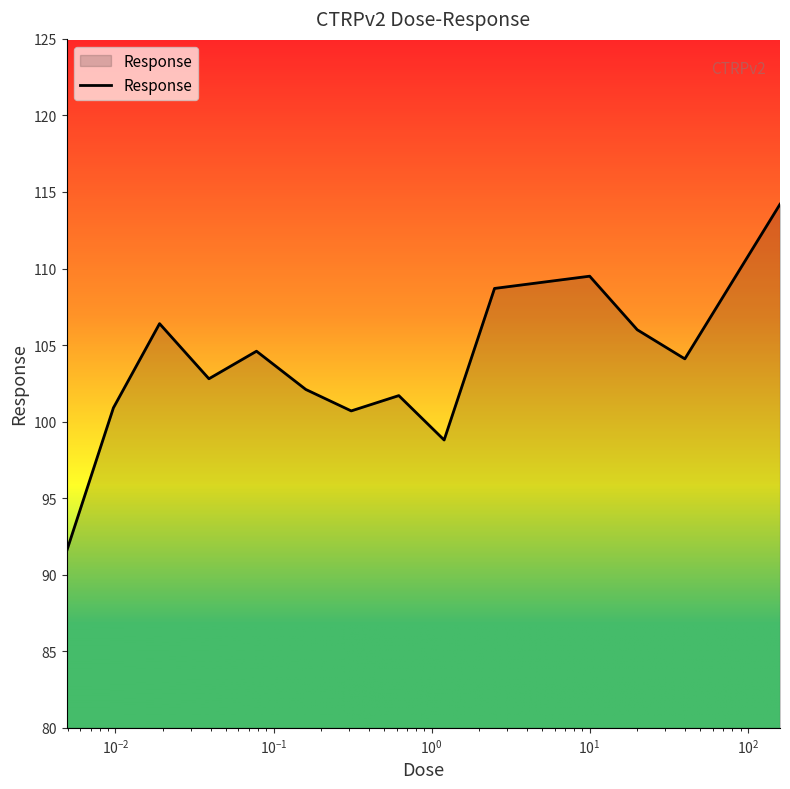

What is the smallest value displayed?

91.5